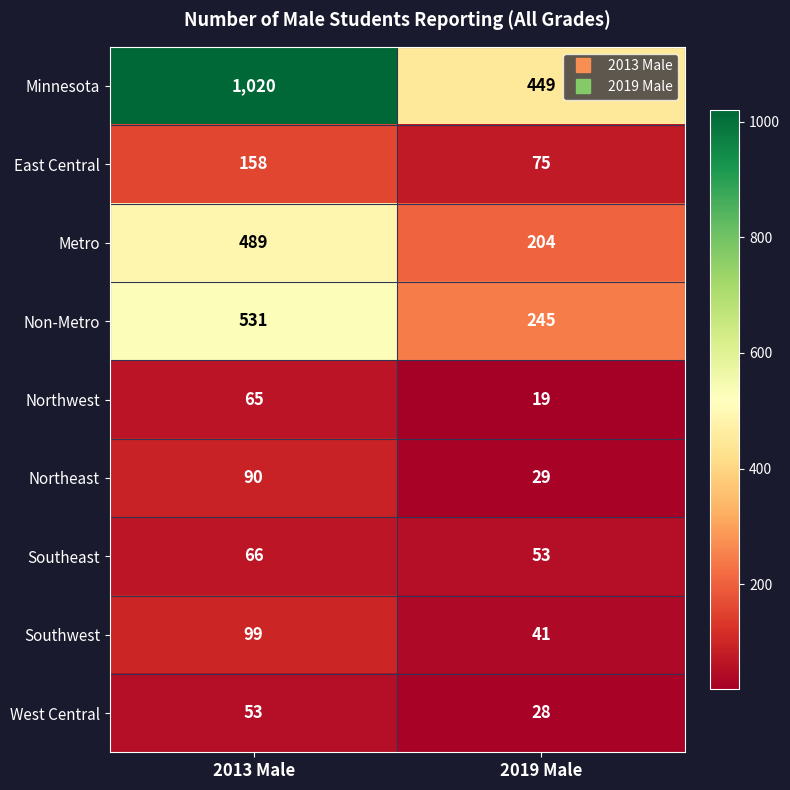

How many distinct data groups are displayed?

9